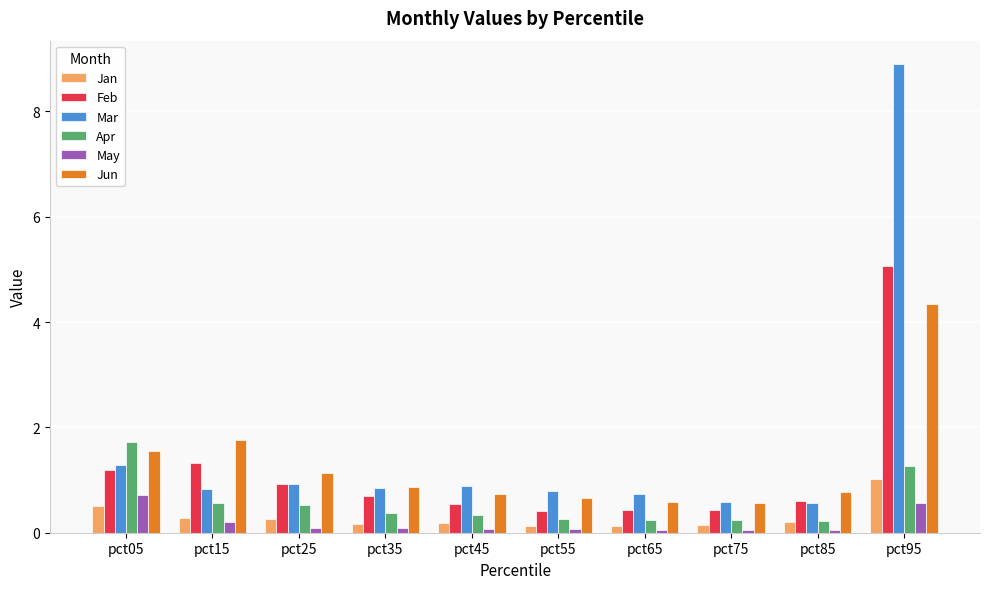

Which series changed the most between pct05 and pct95?

Mar